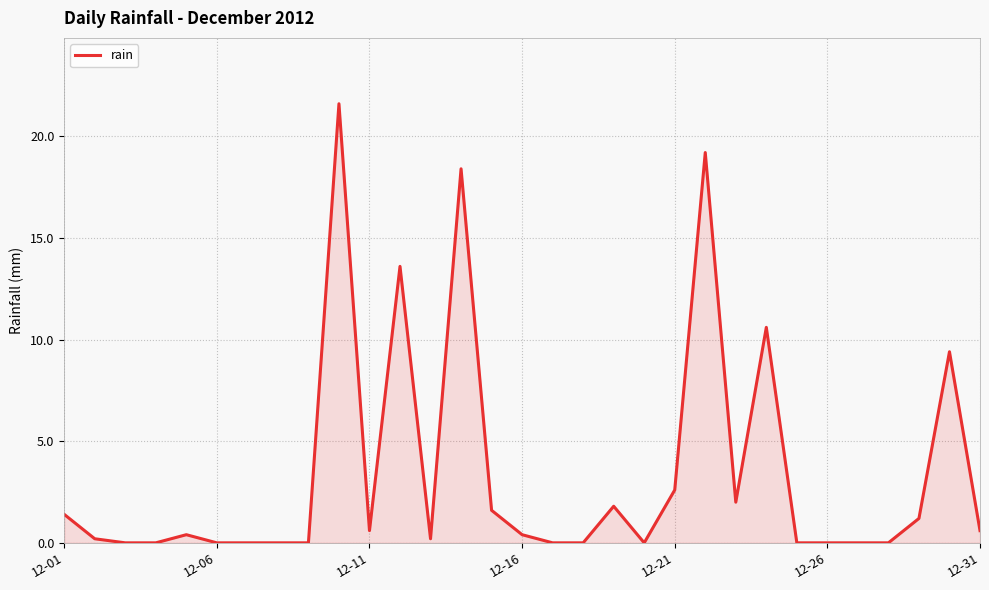

Is it true that the value at 12-06 is 0.0?

True